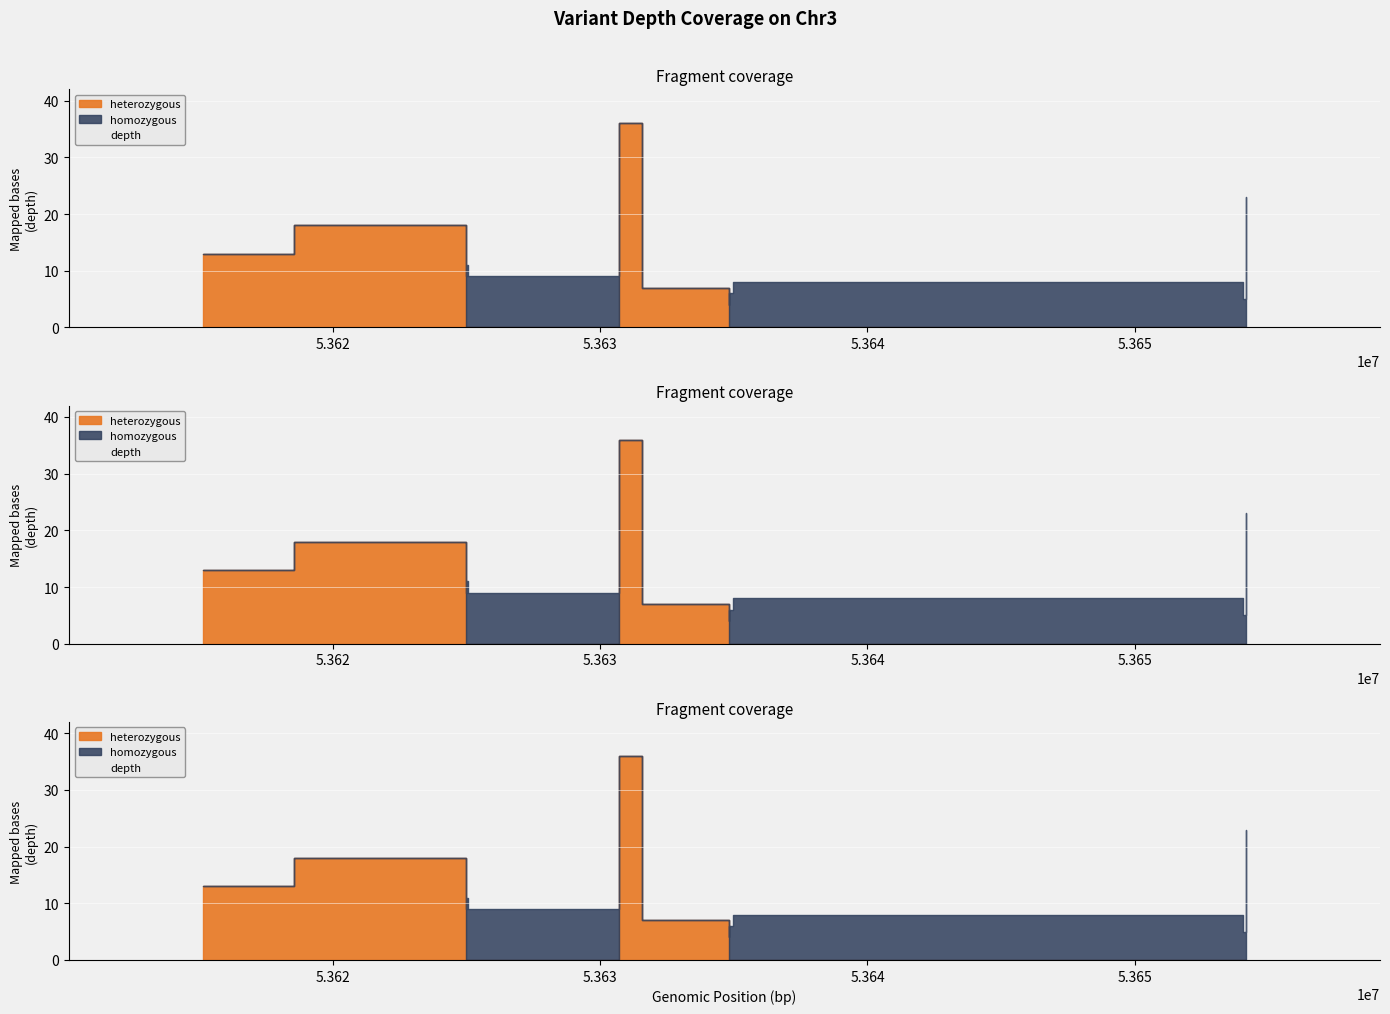

True or false: heterozygous has more than 2 interior local peaks.

False